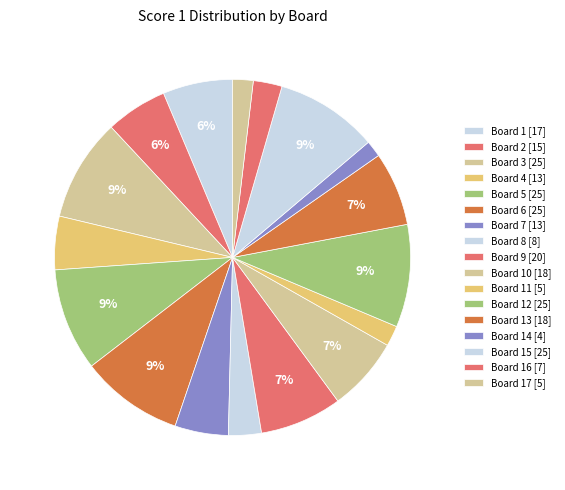

How many segments does this pie chart have?

17